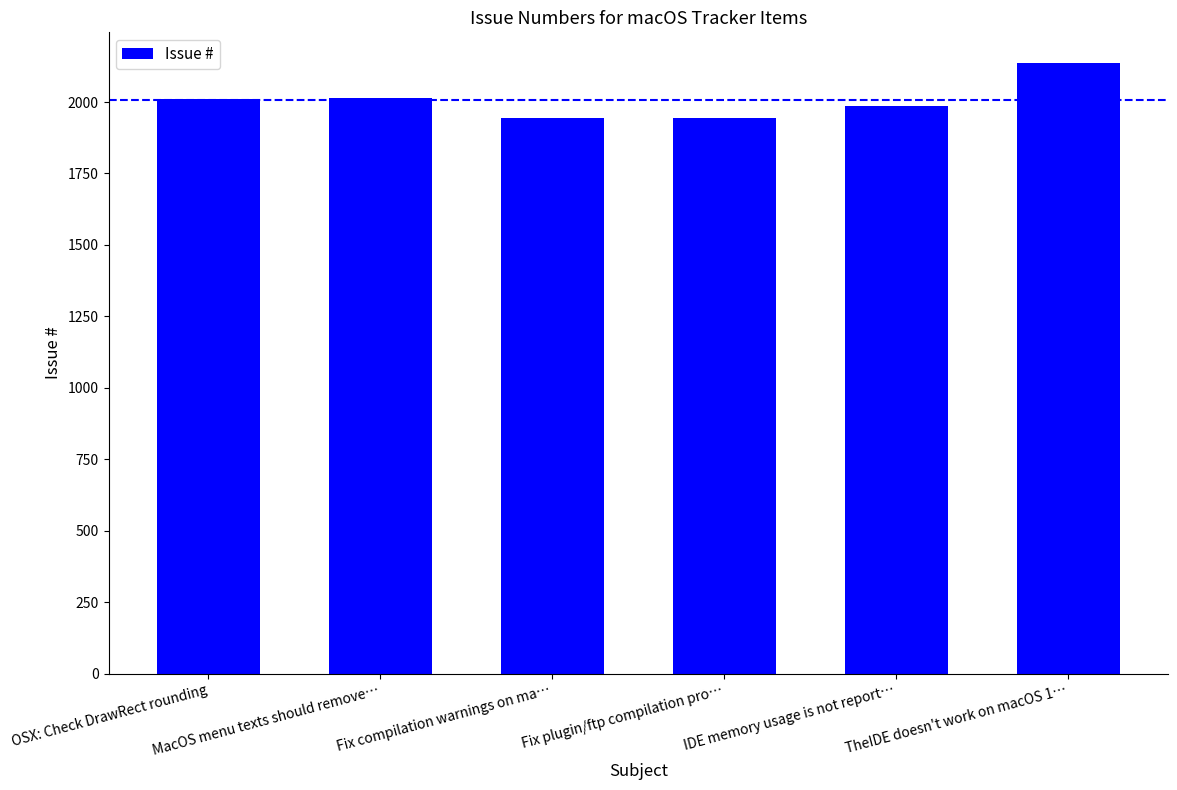

How many data points does each series have?

6